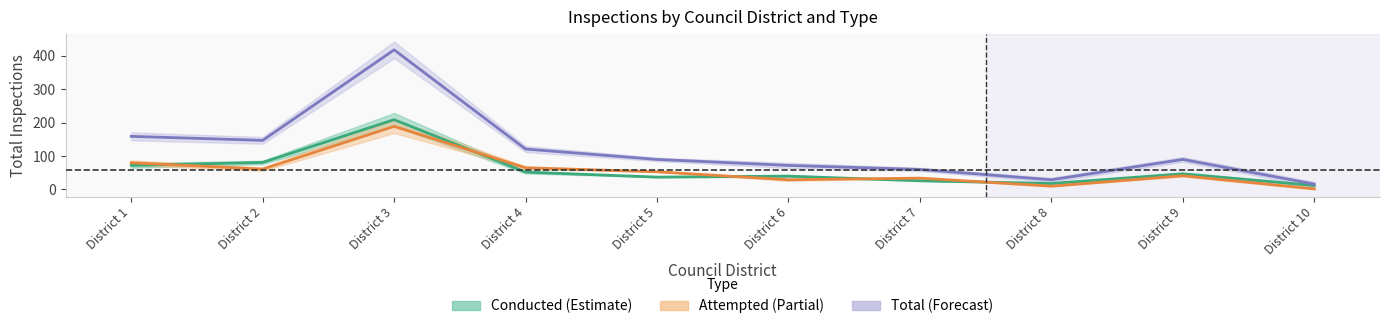

How many values in the Conducted series exceed 47?

4